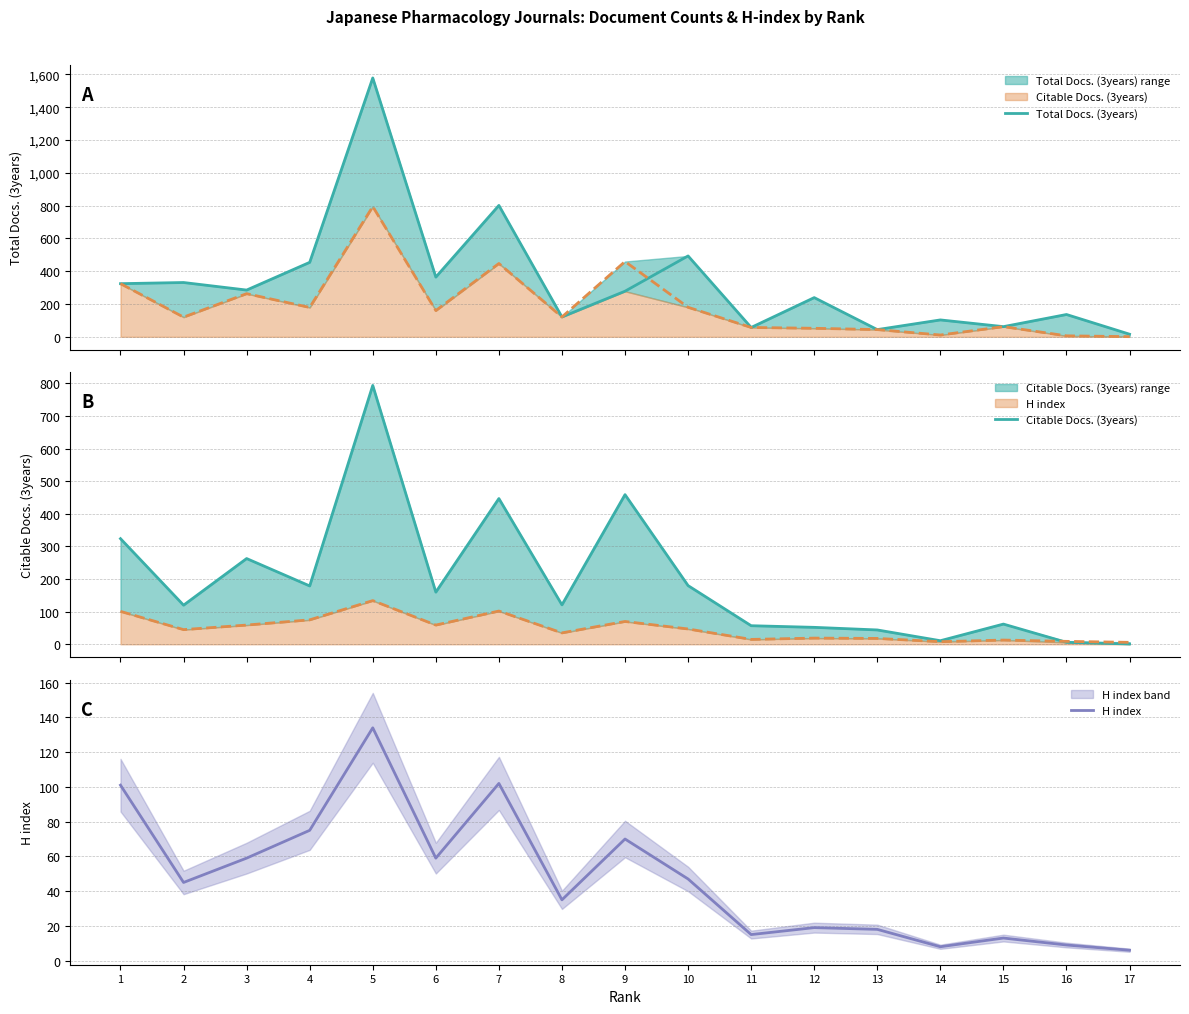

At which category does the chart reach its minimum across all series?

17